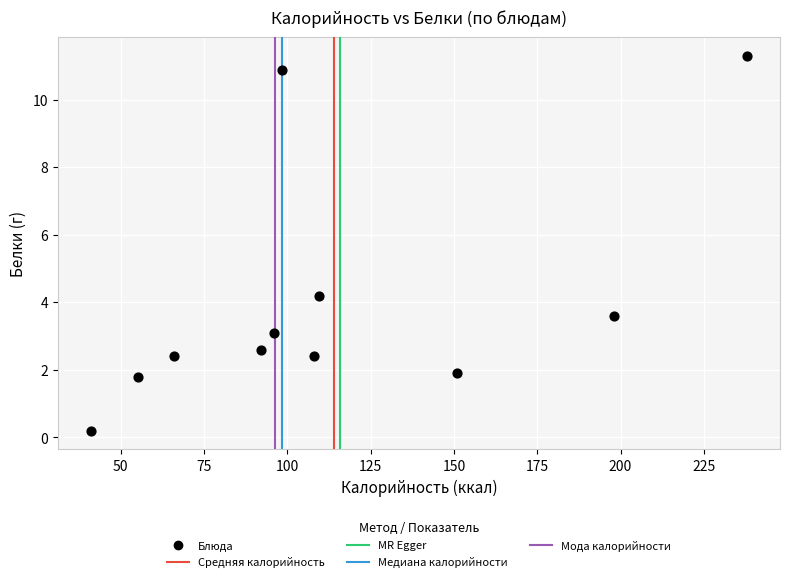

What is the average Y value?

4.0